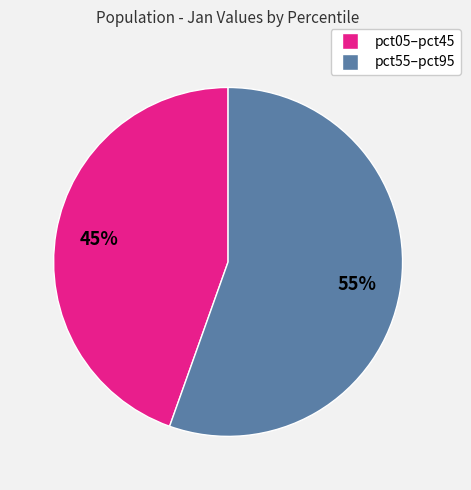

How many slices are in this pie chart?

2